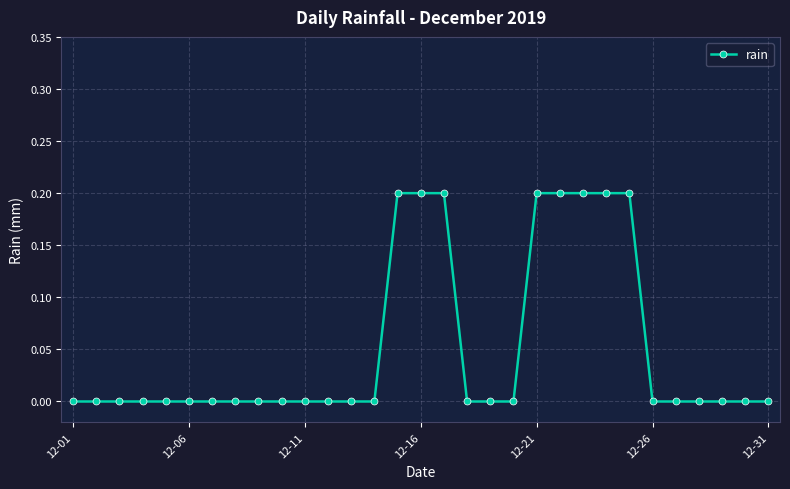

Reading left to right, transcribe all the data shown in this chart.

0.0	0.0	0.0	0.0	0.0	0.0	0.0	0.0	0.0	0.0	0.0	0.0	0.0	0.0	0.2	0.2	0.2	0.0	0.0	0.0	0.2	0.2	0.2	0.2	0.2	0.0	0.0	0.0	0.0	0.0	0.0